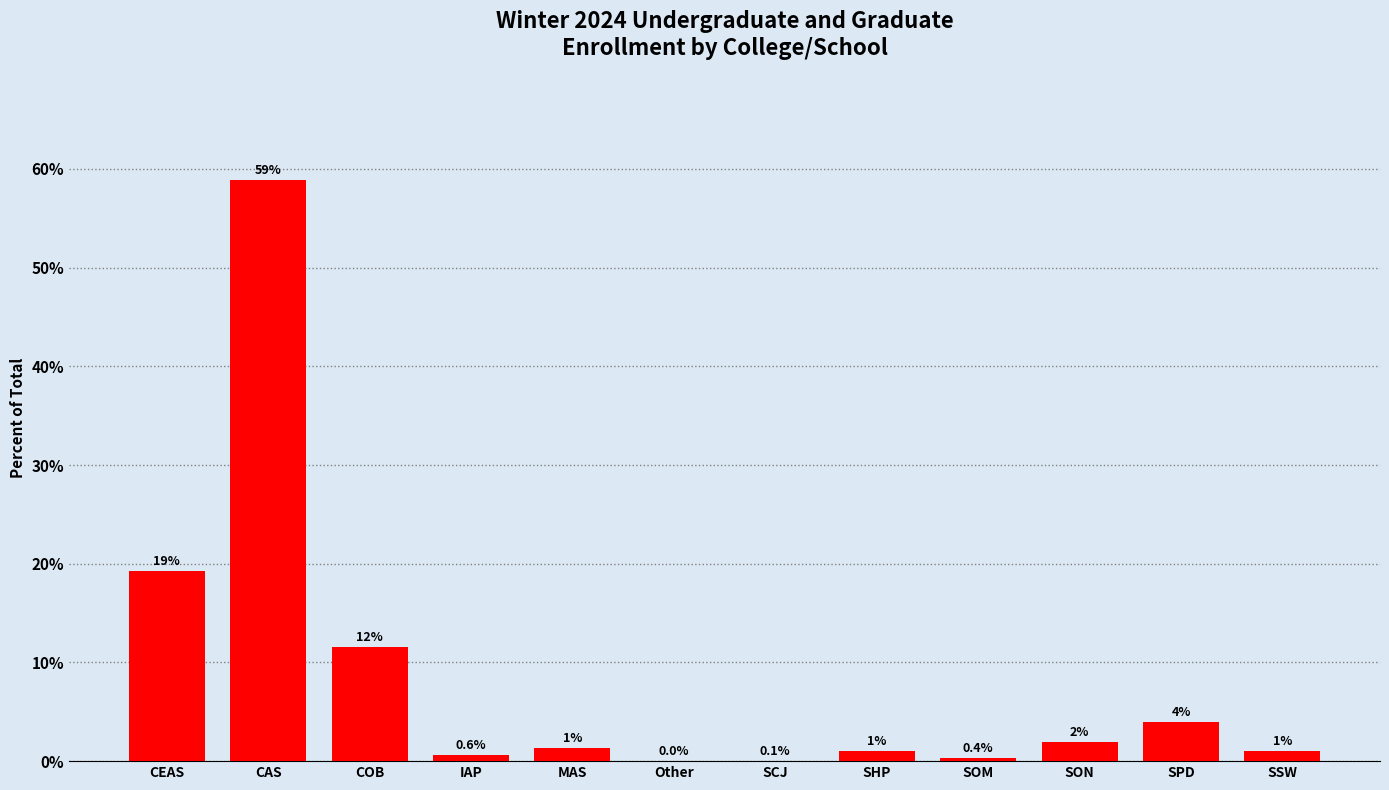

What is the greatest value displayed?

58.9